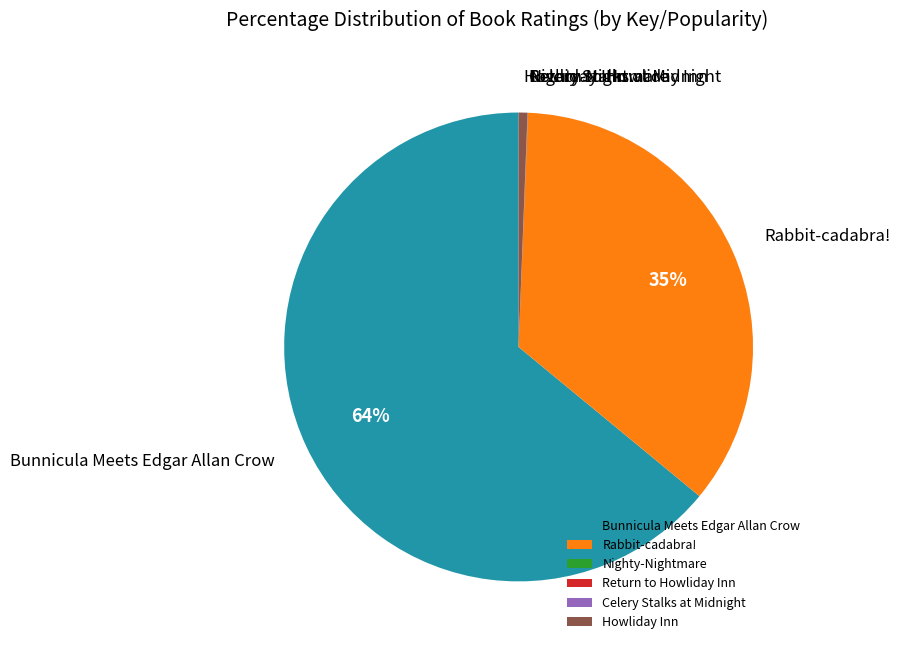

To the nearest percent, what percentage of the pie is Howliday Inn?

1%